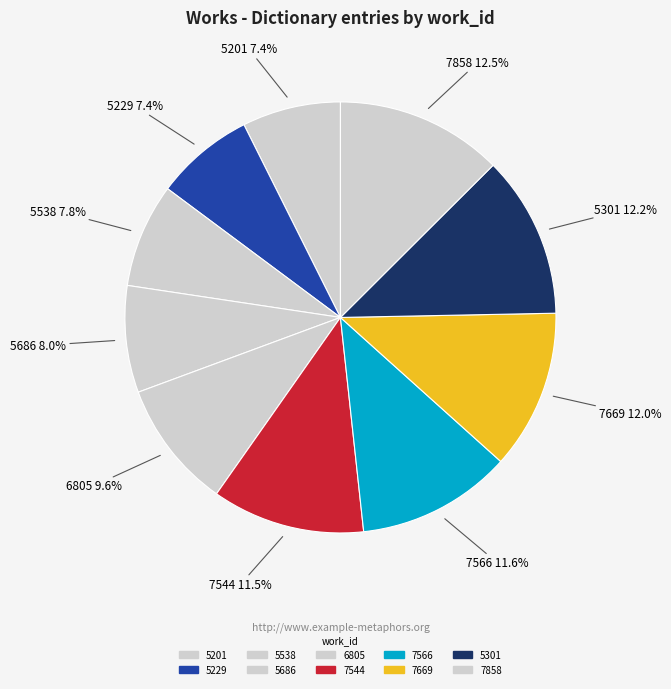

Is there any slice that represents more than half of the pie?

No